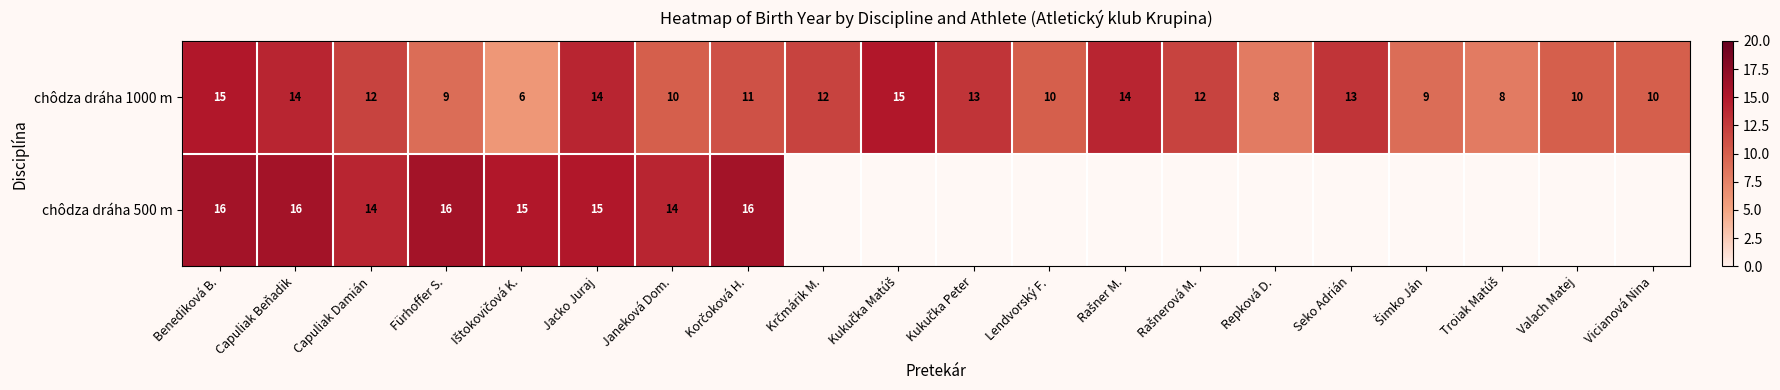

How many distinct data groups are displayed?

2